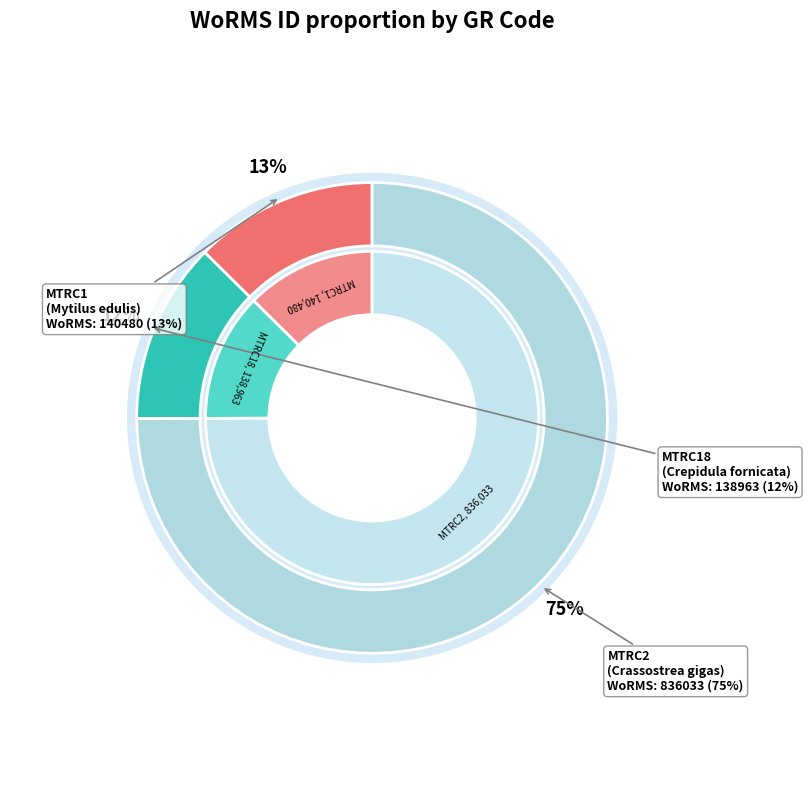

What percentage is the MTRC2 slice, to the nearest percent?

75%